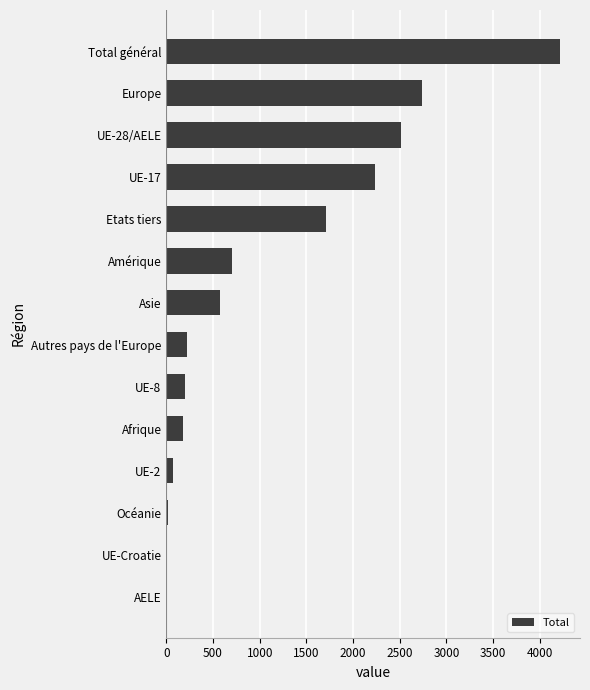

Is it true that the value at Asie is 353?

False